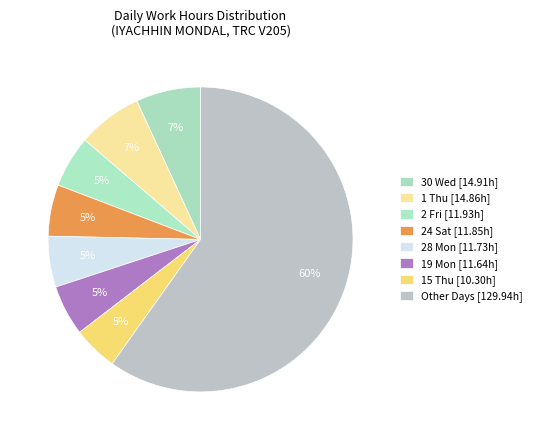

Count the number of slices in the pie.

8